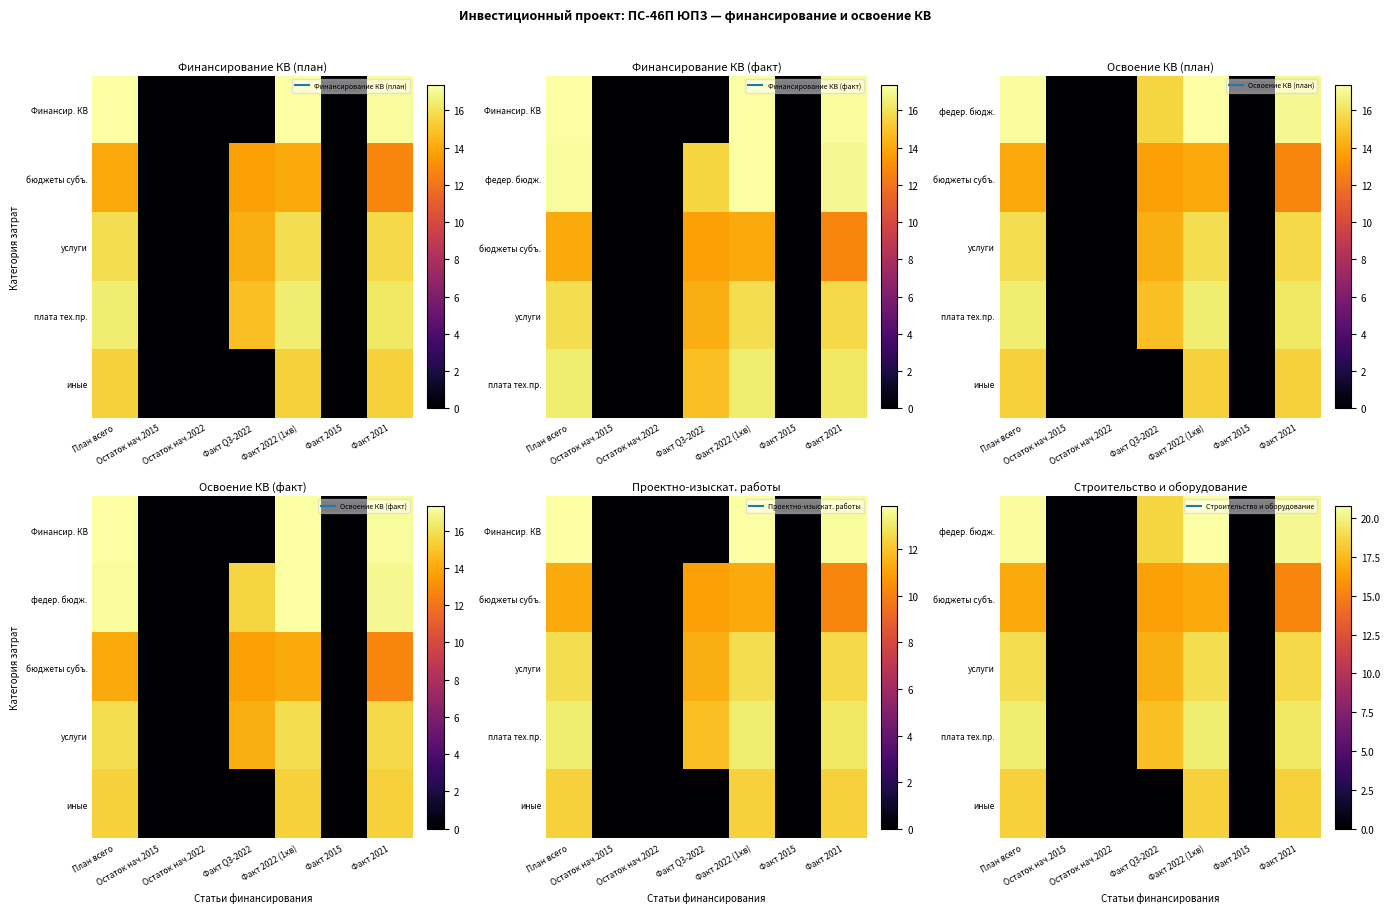

List the labels in order of услуги value, smallest first.

Остаток нач.2015, Остаток нач.2022, Факт 2015, Факт Q3-2022, Факт 2021, План всего, Факт 2022 (1кв)